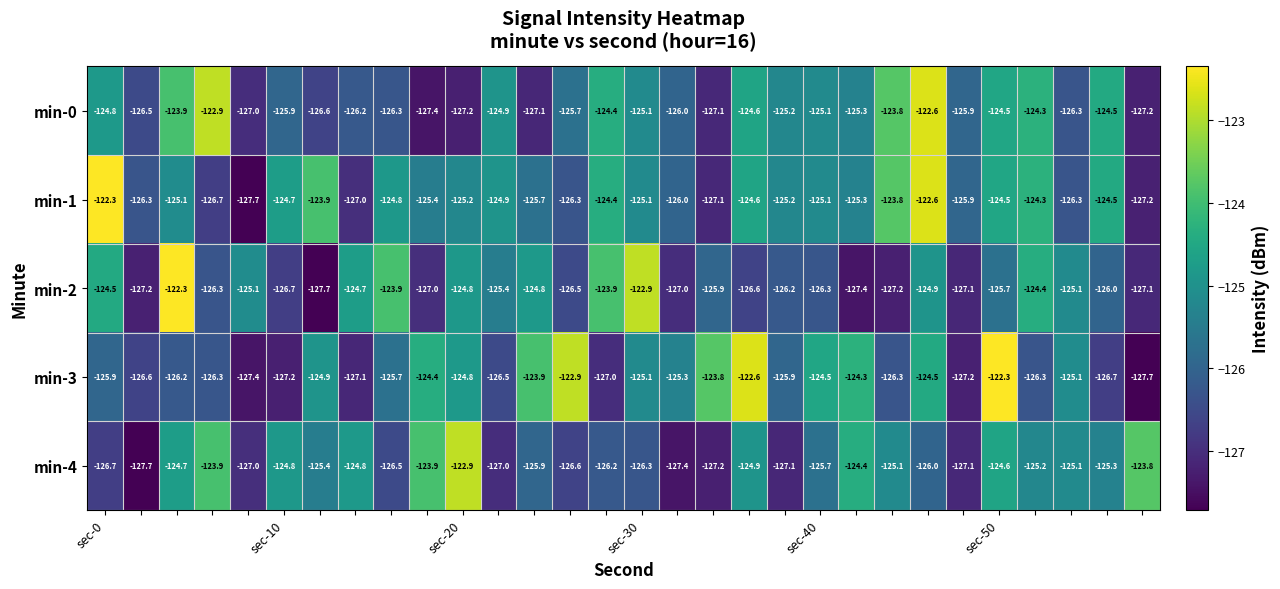

What is the smallest value displayed?

-127.7